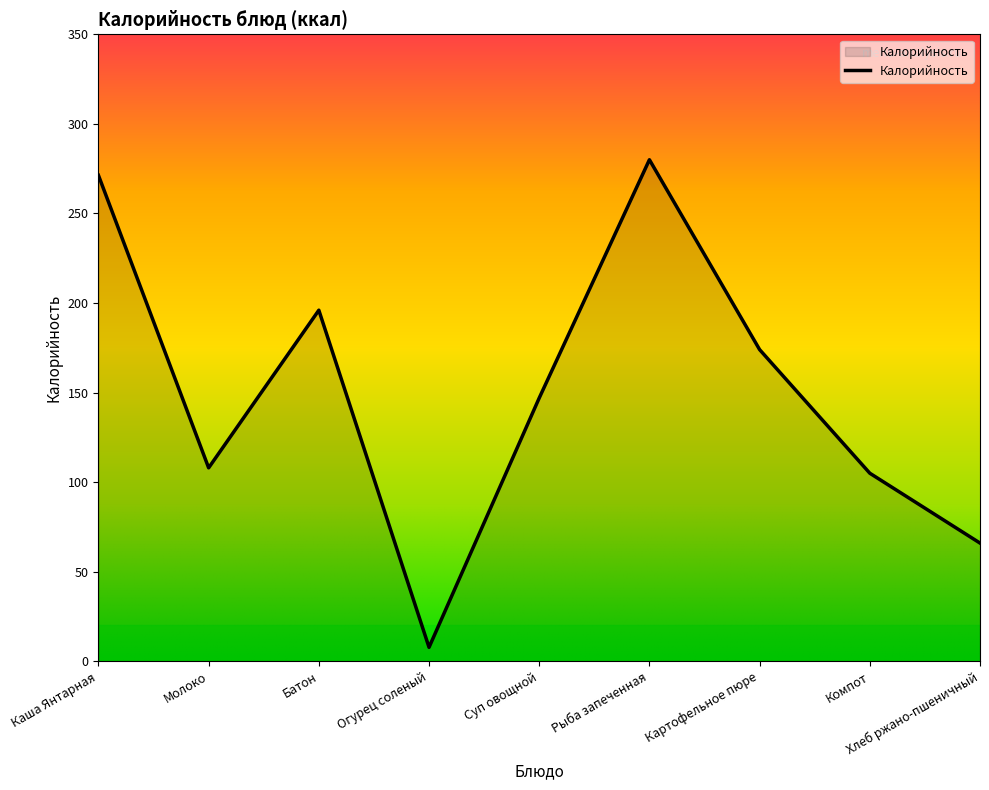

True or false: the data has more than 2 interior local peaks.

False